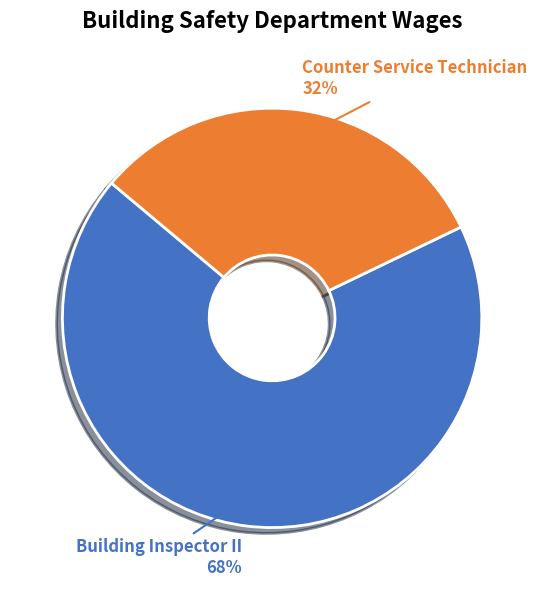

Is there any slice that represents more than half of the pie?

Yes